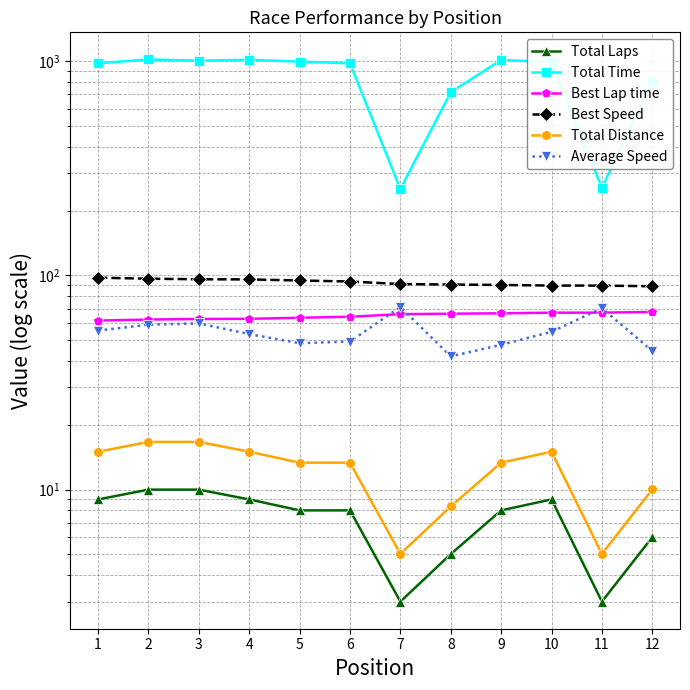

Which has a higher value, 3 or 6?

3